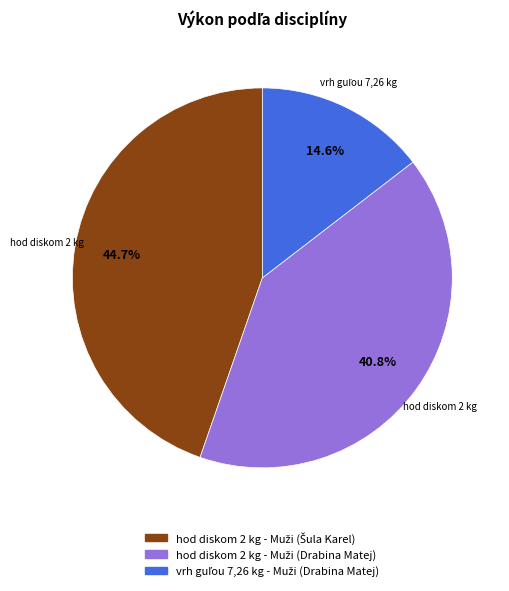

Is there any slice that represents more than half of the pie?

No